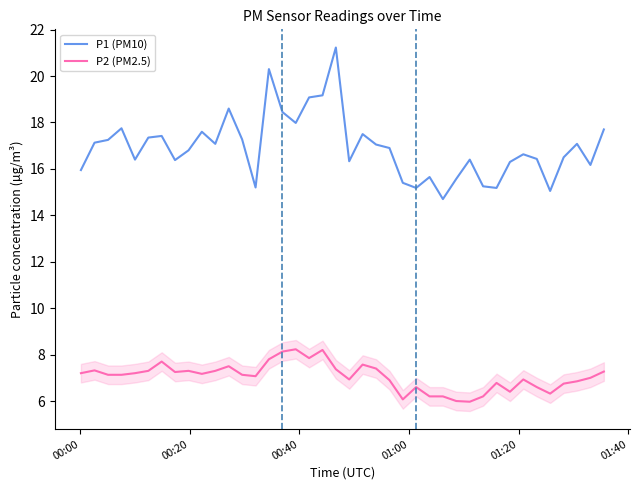

What is the difference between the maximum and minimum values in the P2 (PM2.5) series?

2.3